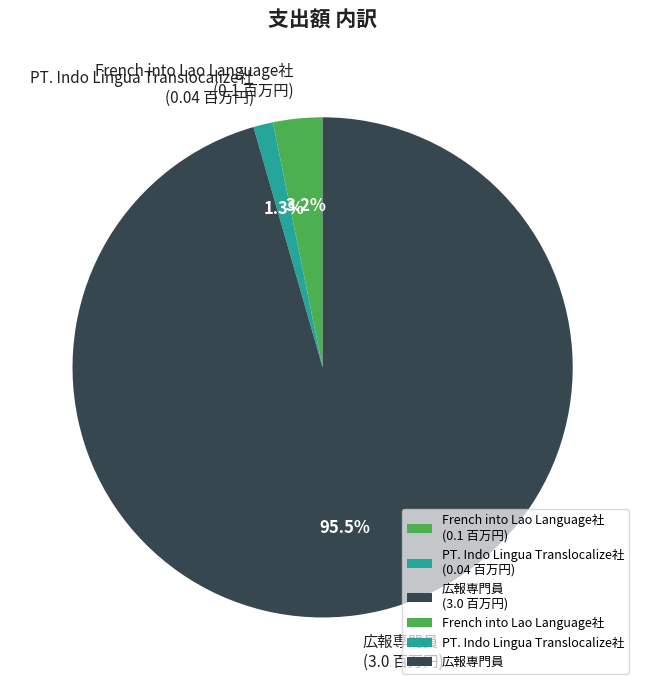

What is the majority slice?

広報専門員